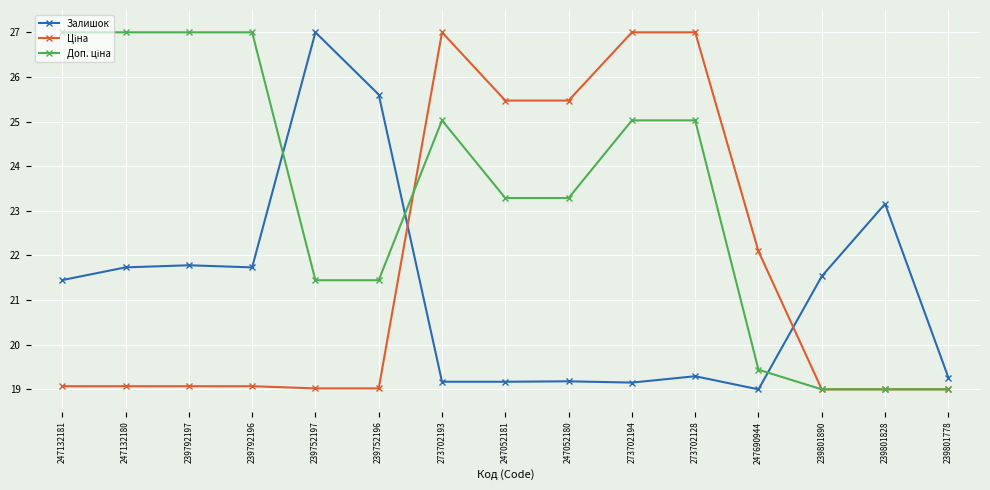

True or false: Залишок has more than 0 points higher than both neighbors.

True